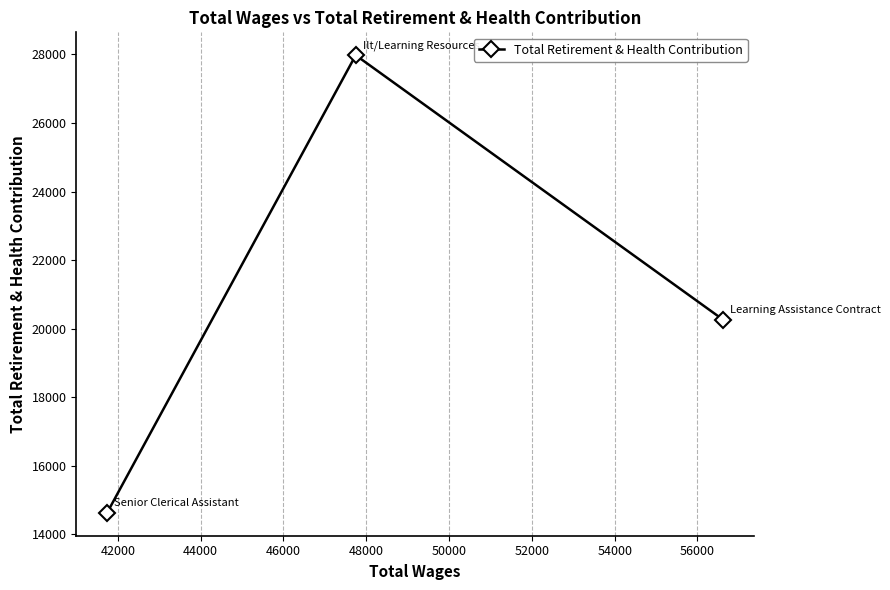

What is the sum of all values?

62860